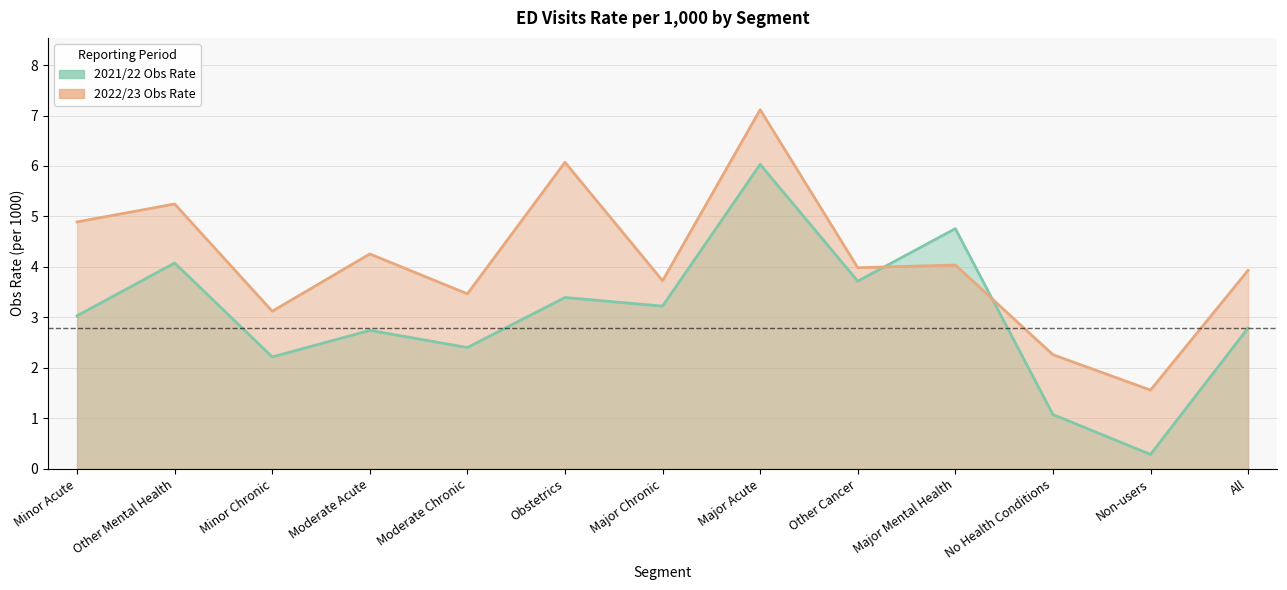

What is the total value across all series at Major Acute?

13.1